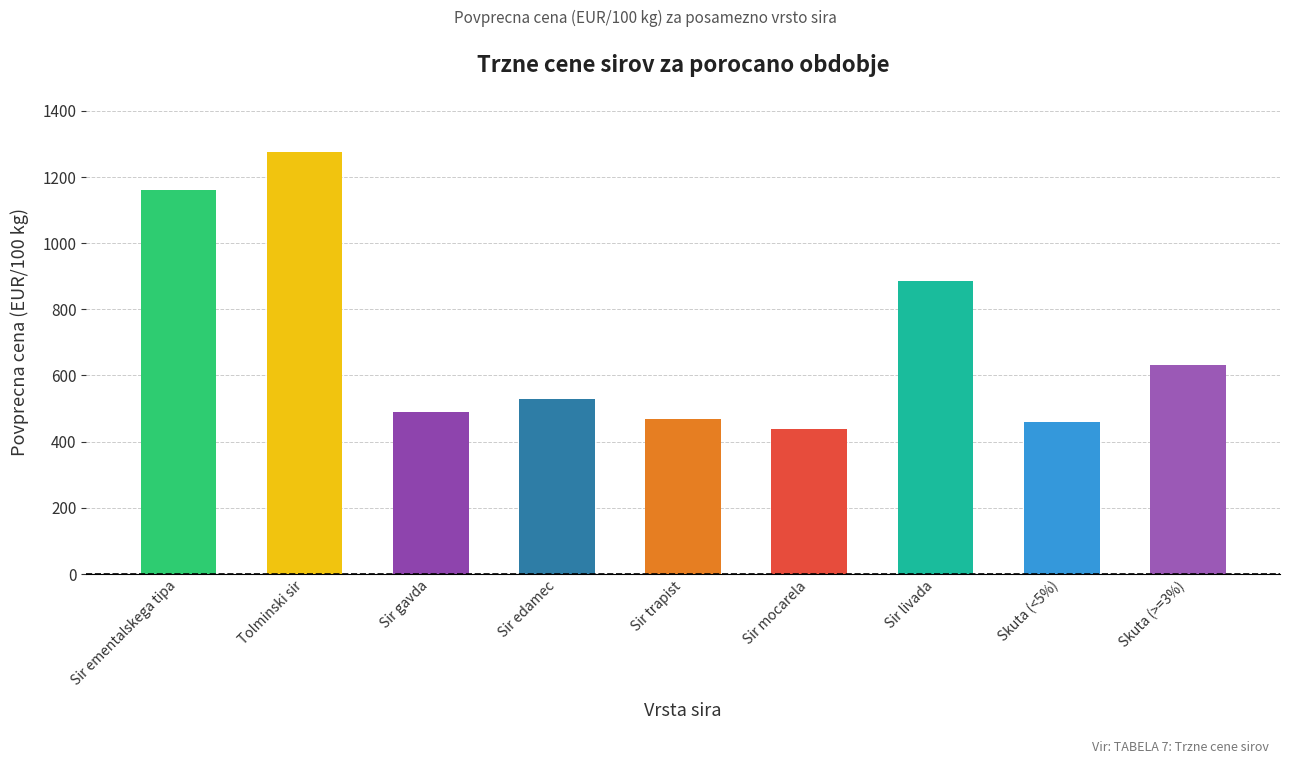

Where is the data nearest to the value 856?

Sir livada